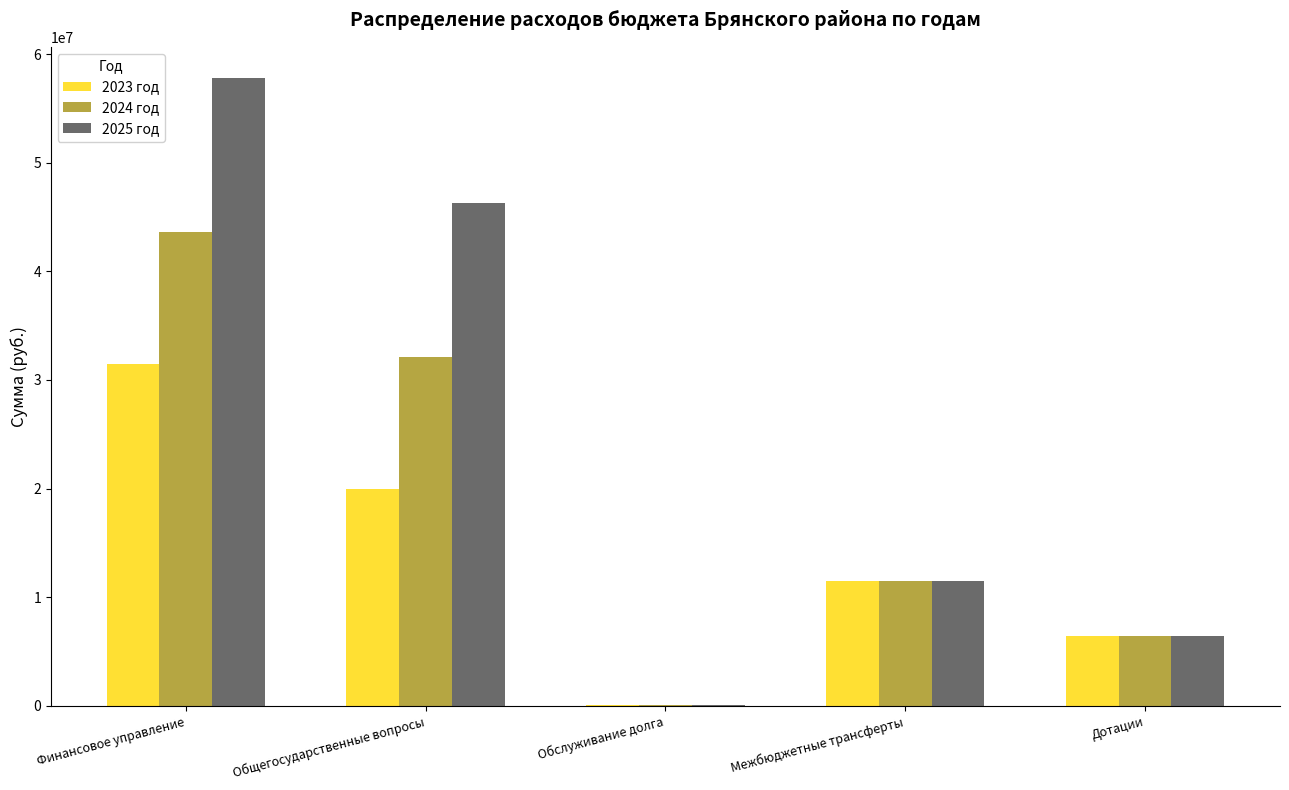

How many groups of bars are there?

5